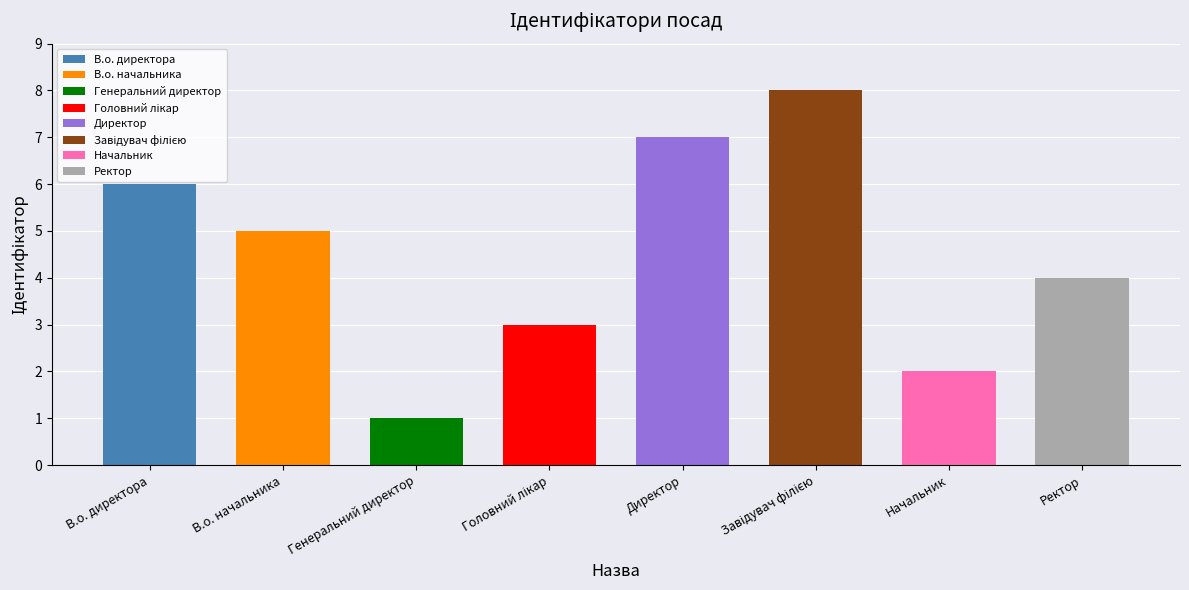

What is the label of the 6th bar from the right?

Генеральний директор